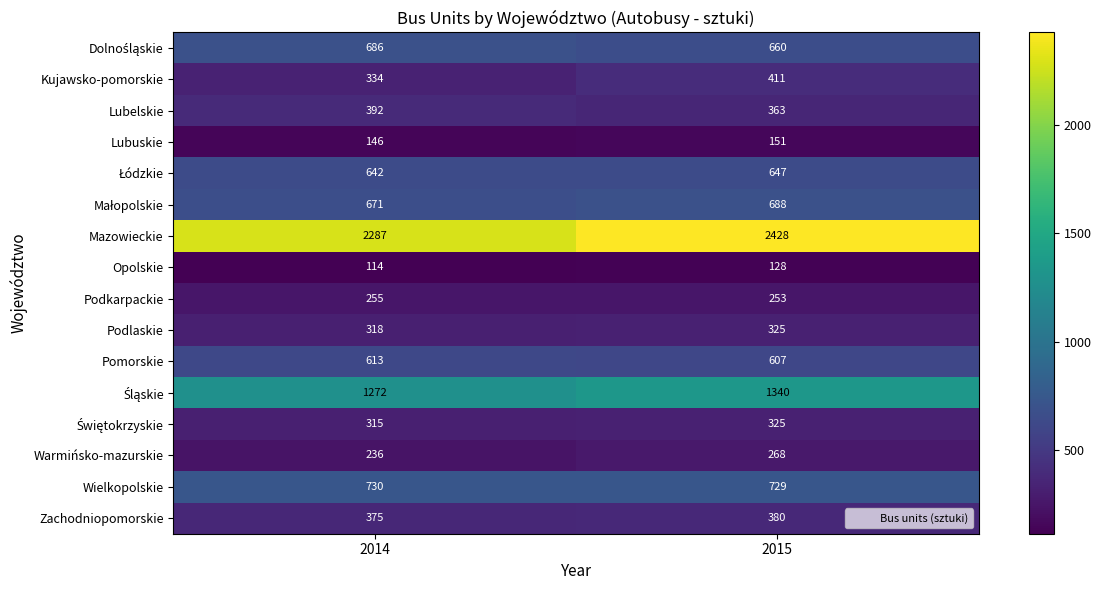

List the labels in order of Warmińsko-mazurskie value, smallest first.

2014, 2015